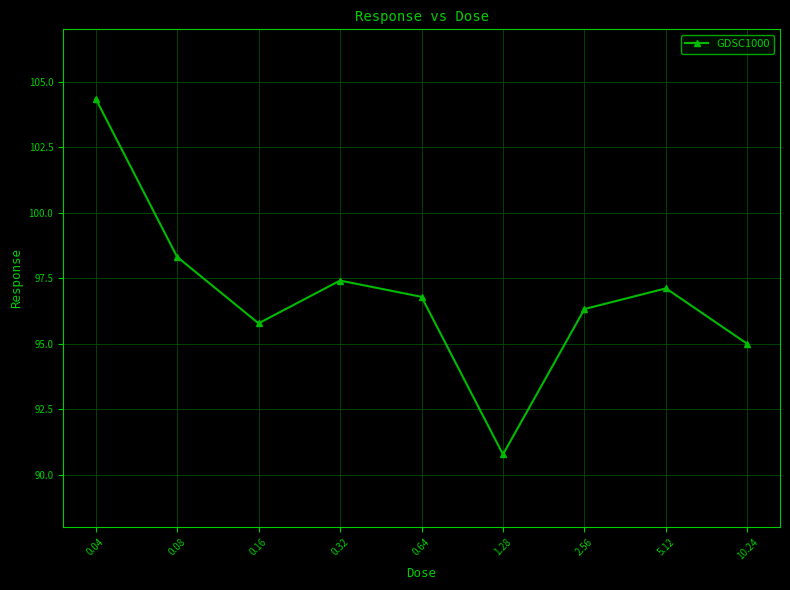

How many interior local valleys (lower than both neighbors) does the data have?

2